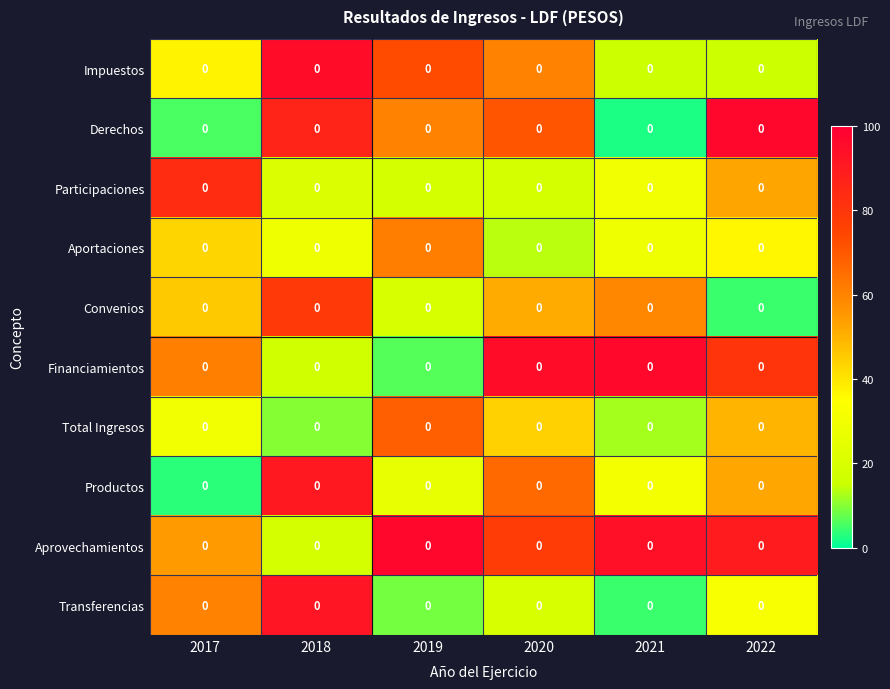

What is the difference between the Total Ingresos values at 2017 and 2020?

13.6